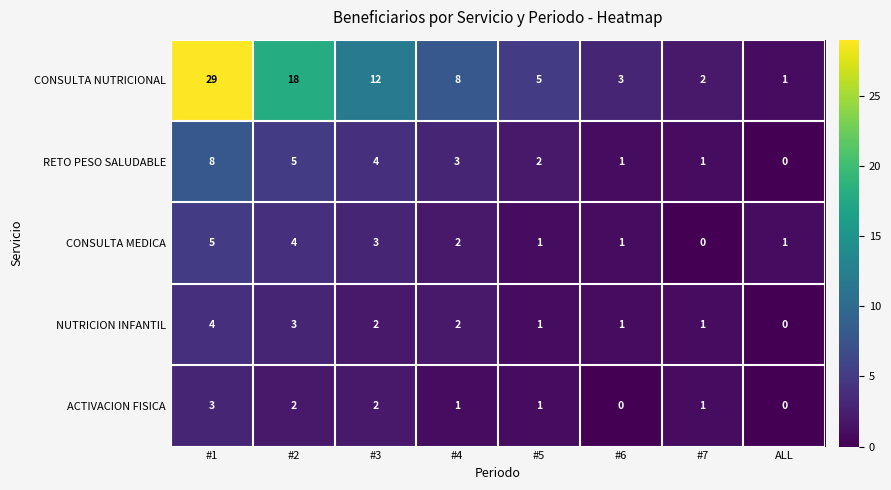

Which category has the lowest value in the CONSULTA MEDICA series?

#7